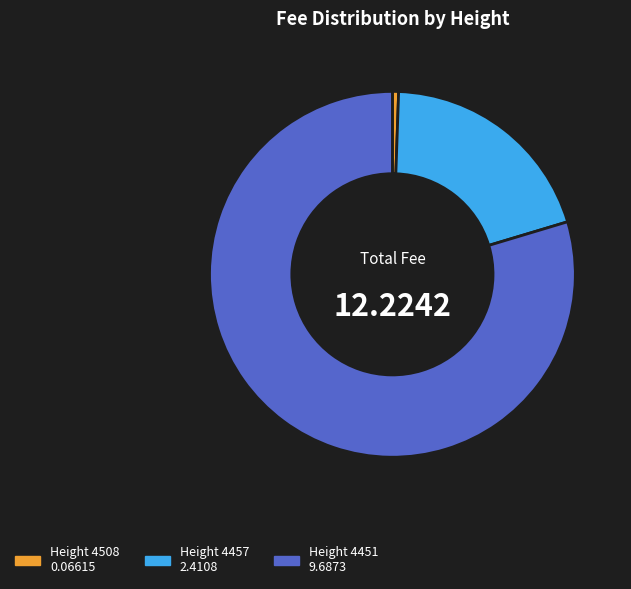

Is there any slice that represents more than half of the pie?

Yes